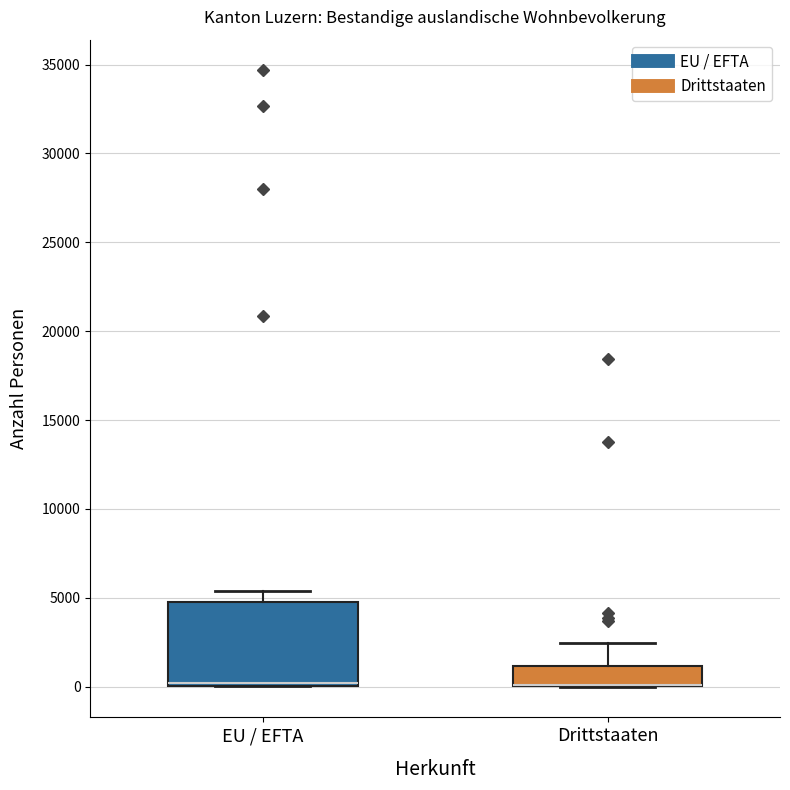

Which box is the tallest, from its lower edge to its upper edge?

EU / EFTA